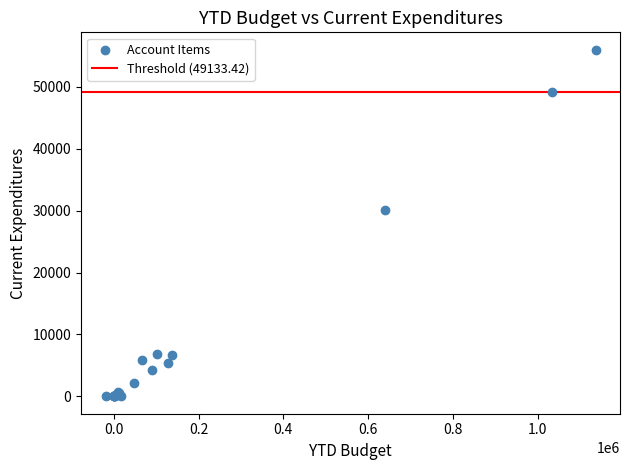

What Y value in the scatter plot is closest to 27998?

30024.2